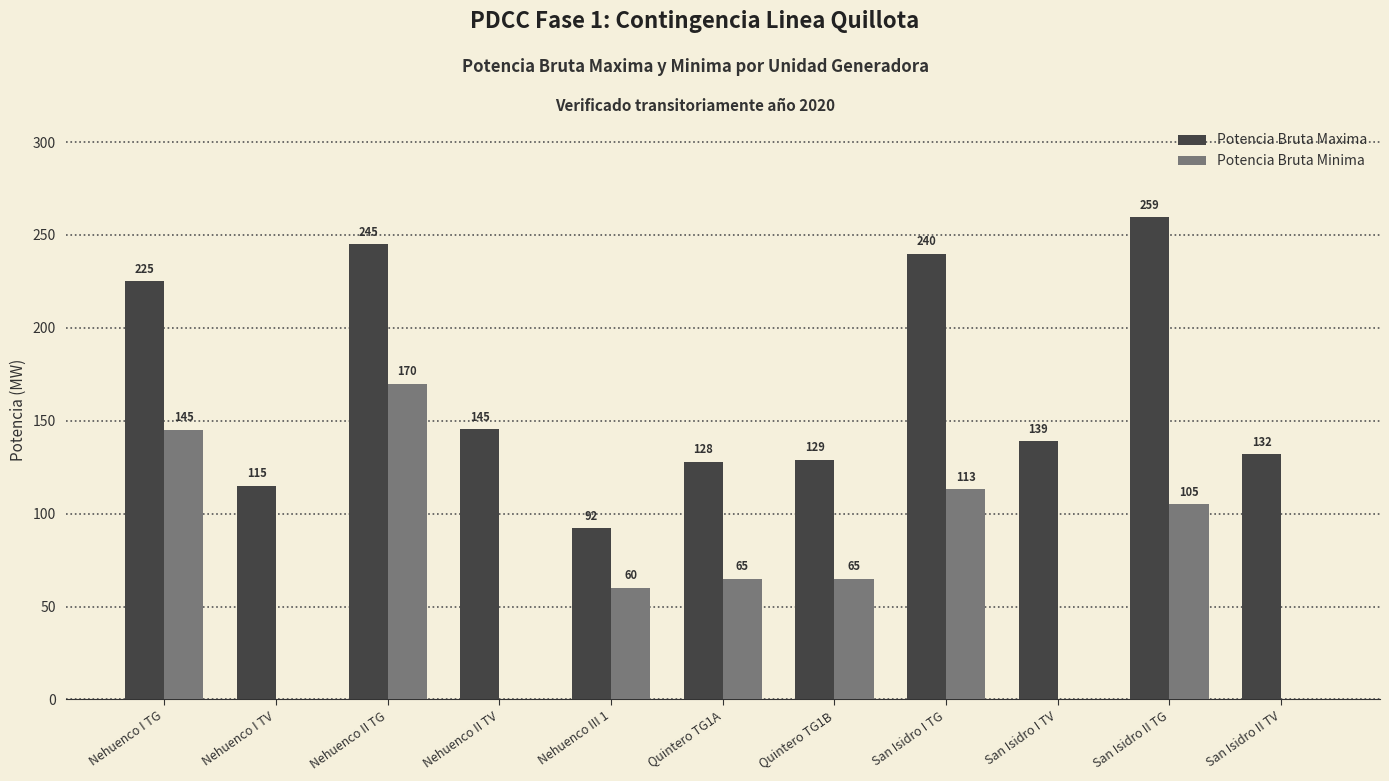

At which category does the chart reach its peak across all series?

San Isidro II TG